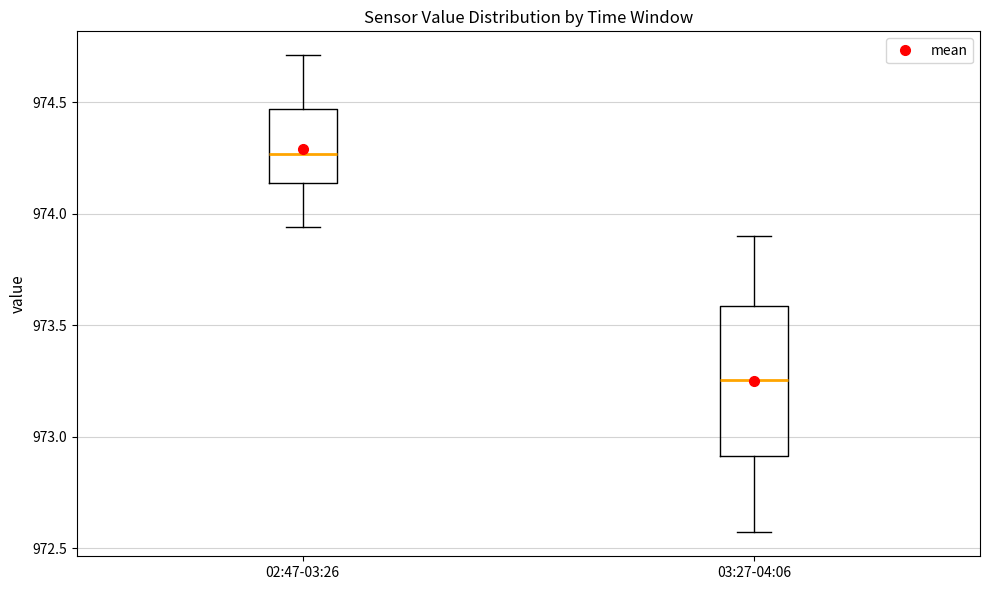

Where does the upper whisker of the box for 03:27-04:06 end on the y-axis? The values are not printed on the chart, so give them approximately, as read against the axis.

973.90